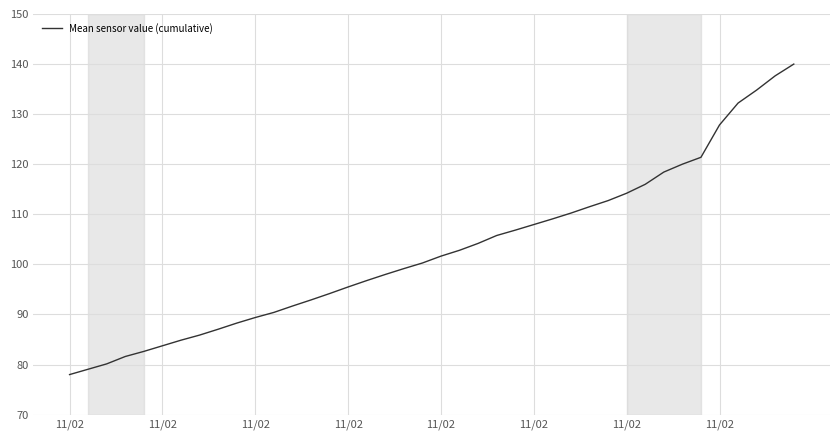

What is the minimum value shown in the chart?

78.0